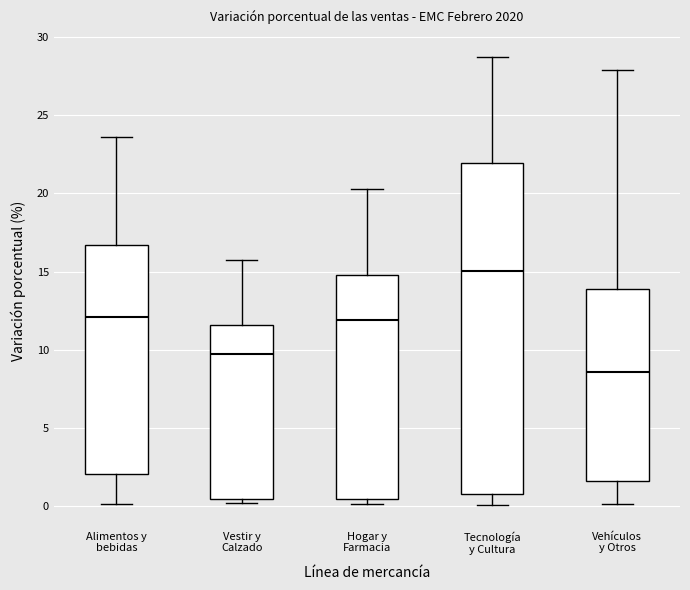

Comparing the boxes themselves (not the whiskers), which one is the tallest?

Tecnología y Cultura